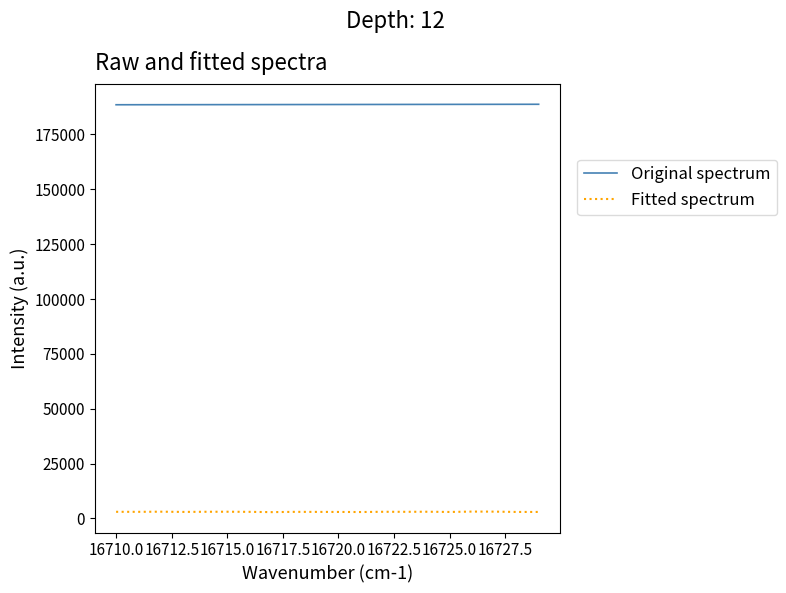

Rank the series by their maximum value, from lowest to highest.

Fitted spectrum, Original spectrum